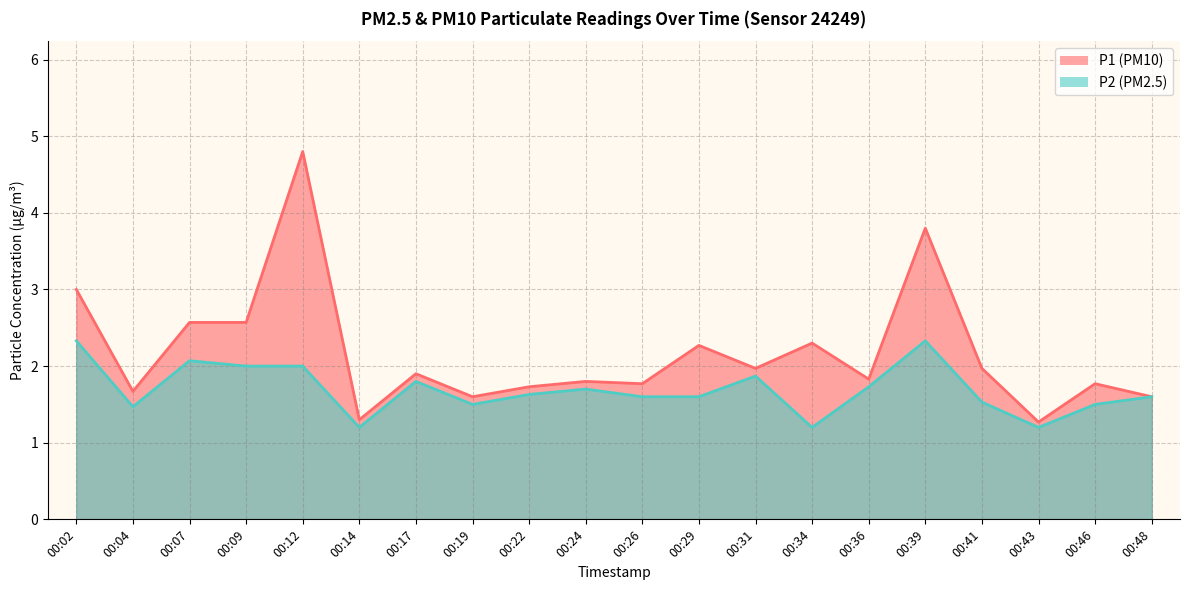

What value does the P1 series have at 00:26?

1.8